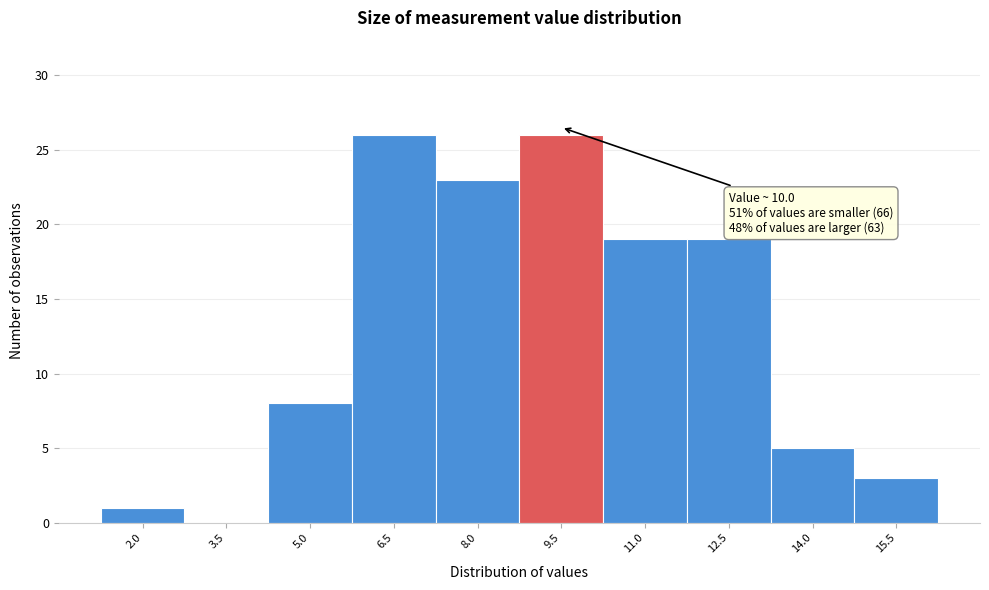

Reading left to right, transcribe all the data shown in this chart.

2.0=1	3.5=0	5.0=8	6.5=26	8.0=23	9.5=26	11.0=19	12.5=19	14.0=5	15.5=3